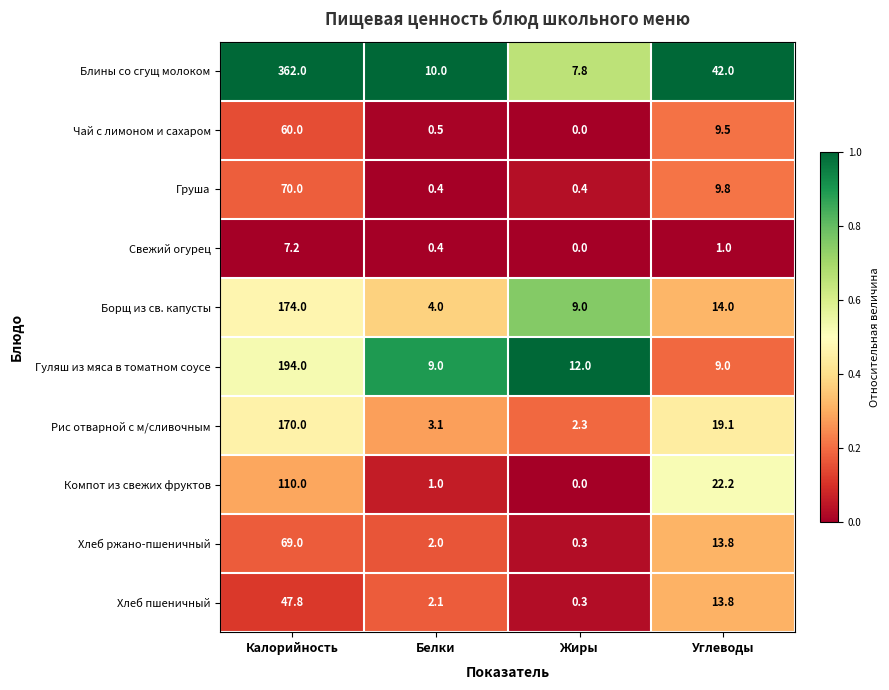

Rank the series by their maximum value, from lowest to highest.

Свежий огурец, Хлеб пшеничный, Чай с лимоном и сахаром, Хлеб ржано-пшеничный, Груша, Компот из свежих фруктов, Рис отварной с м/сливочным, Борщ из св. капусты, Гуляш из мяса в томатном соусе, Блины со сгущ молоком